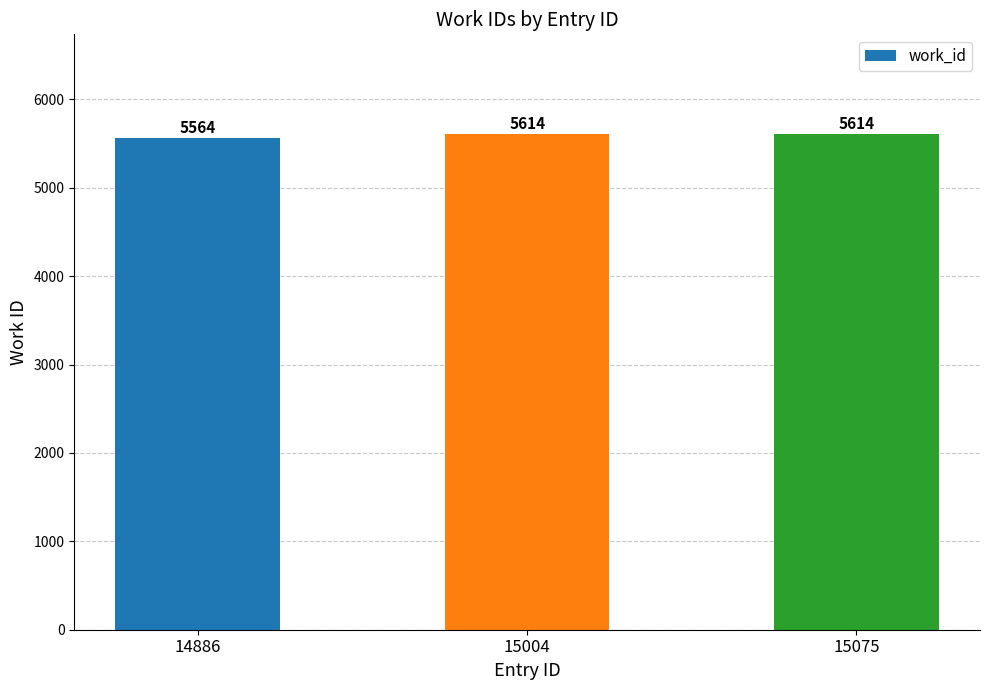

Are the bars grouped side by side (vs. stacked)?

No